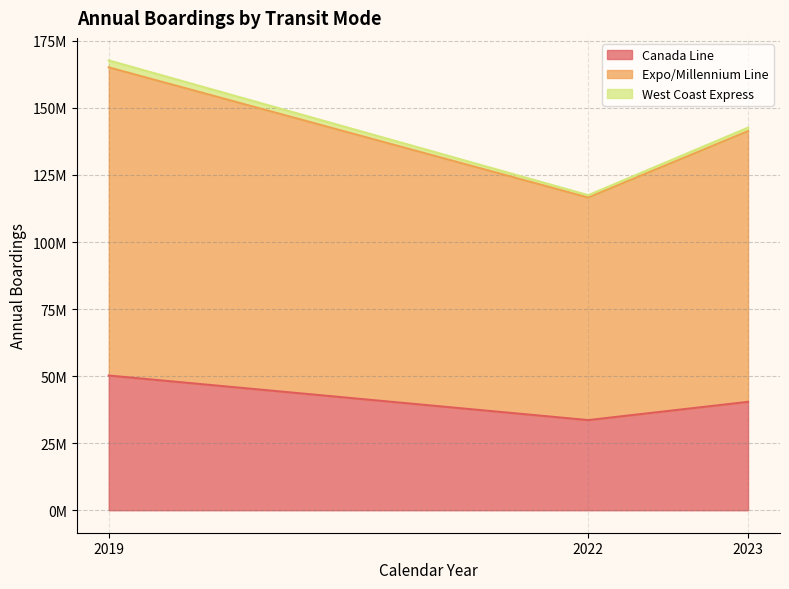

What are all the series names shown in the legend?

Canada Line, Expo/Millennium Line, West Coast Express